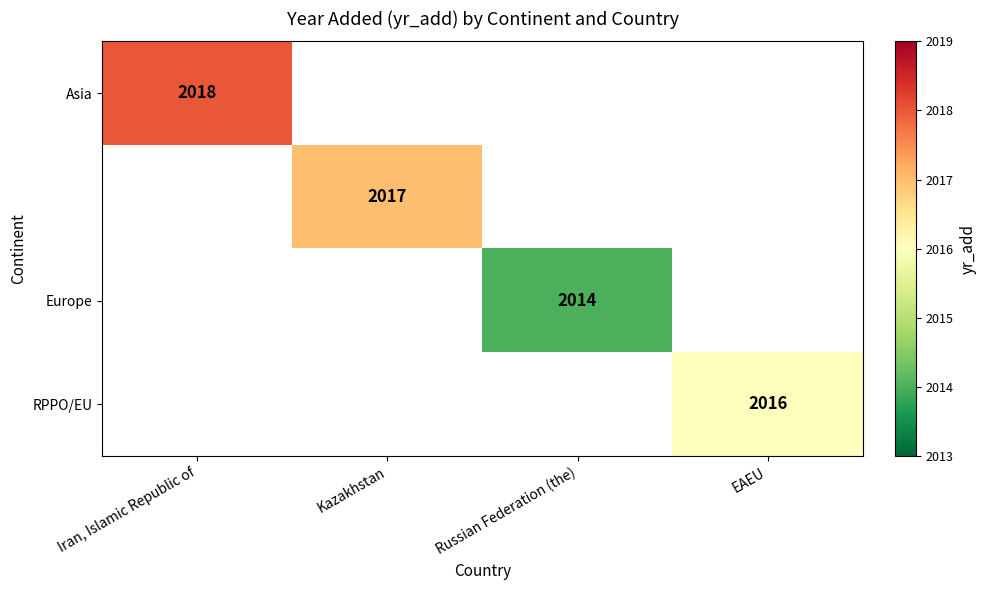

Count the number of categories in the chart.

4